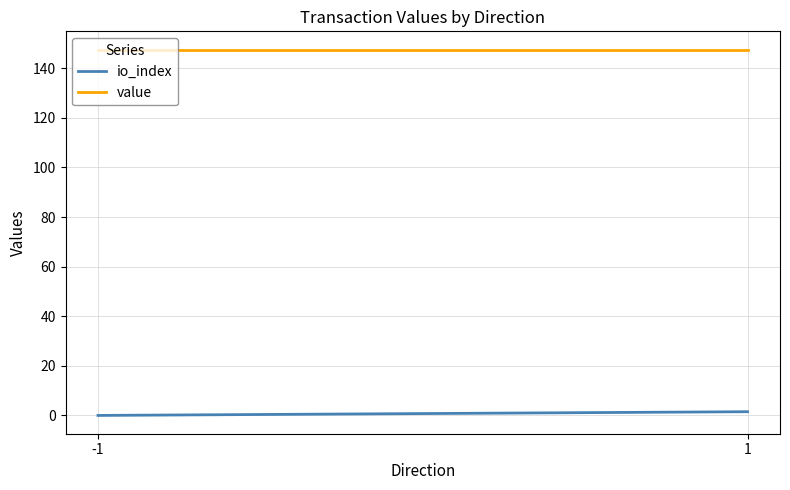

What is the value of the value point at the 1st from the left?

147.5